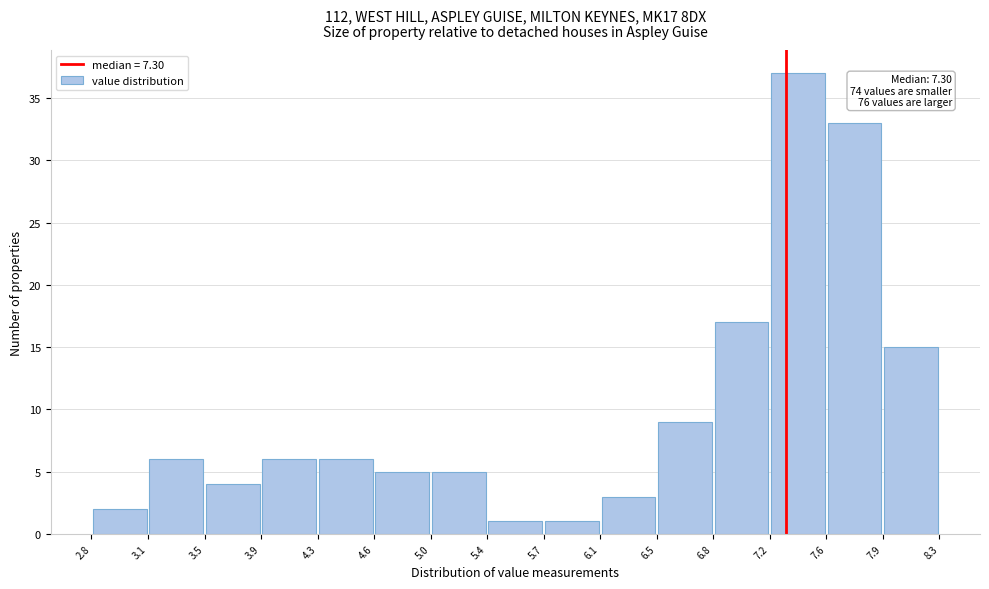

Which range on the x-axis has the tallest bar?

7.2 to 7.6